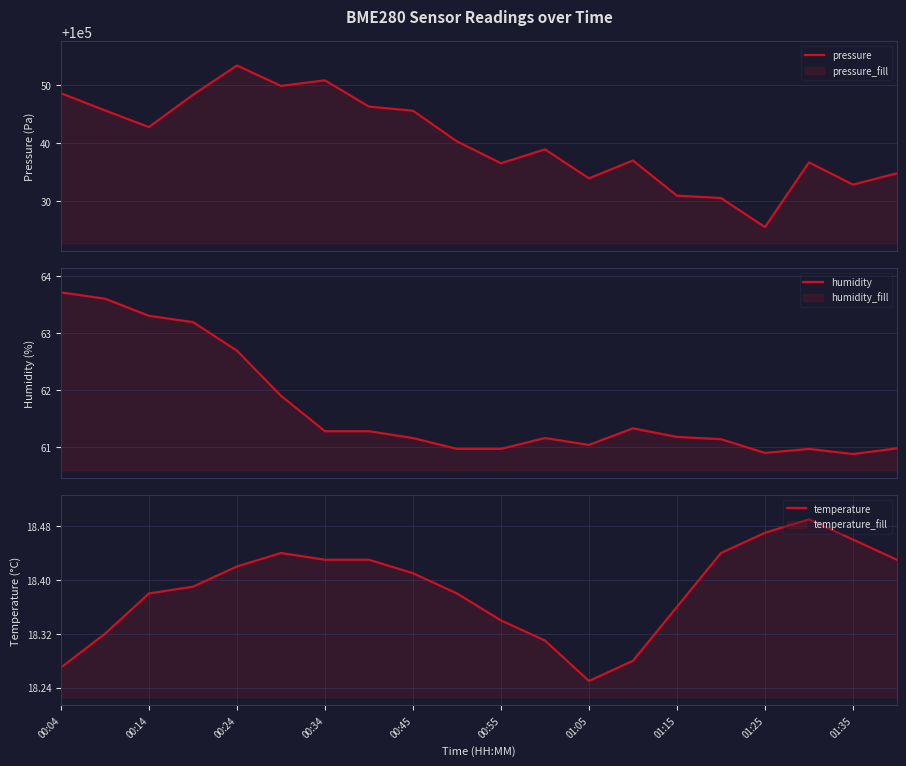

What is the highest value of the pressure series?

100053.4